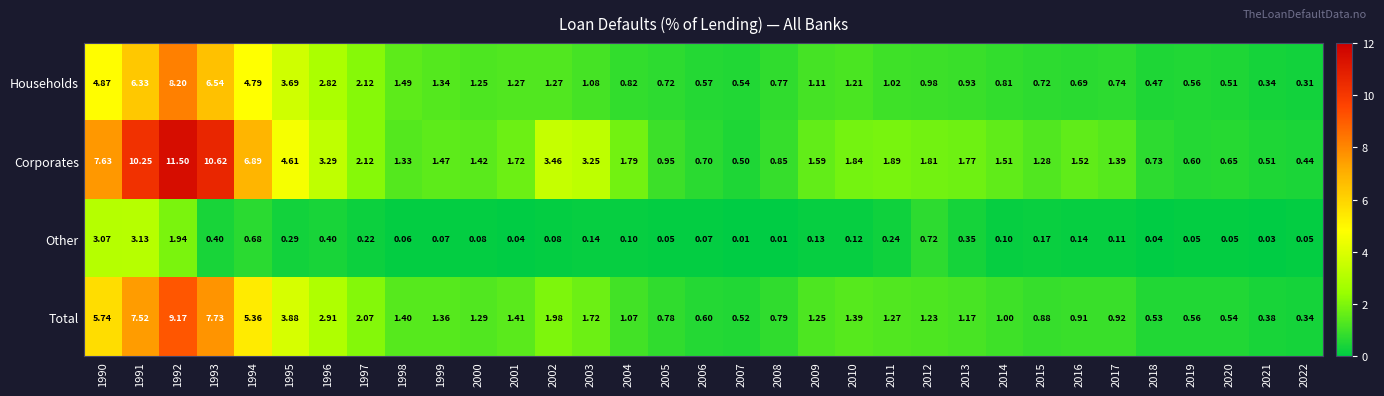

At 2010, list the series in order from smallest to largest.

Other, Households, Total, Corporates